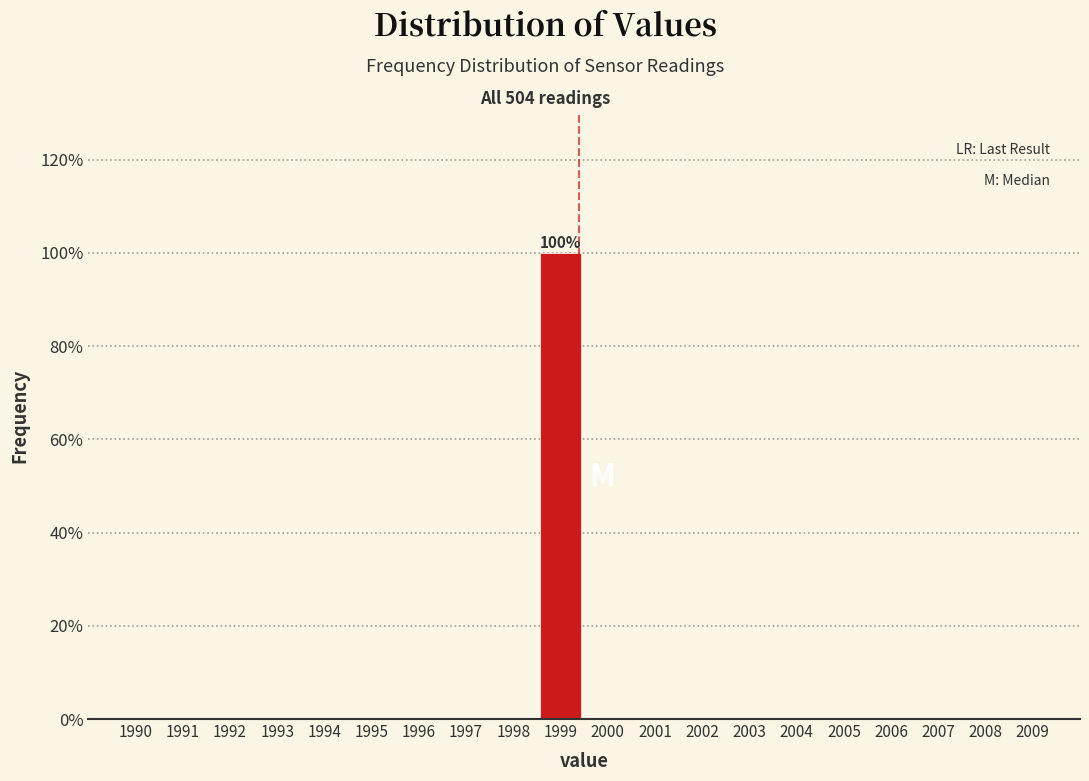

Reading left to right, extract all data points from this chart.

1990=0	1991=0	1992=0	1993=0	1994=0	1995=0	1996=0	1997=0	1998=0	1999=100	2000=0	2001=0	2002=0	2003=0	2004=0	2005=0	2006=0	2007=0	2008=0	2009=0